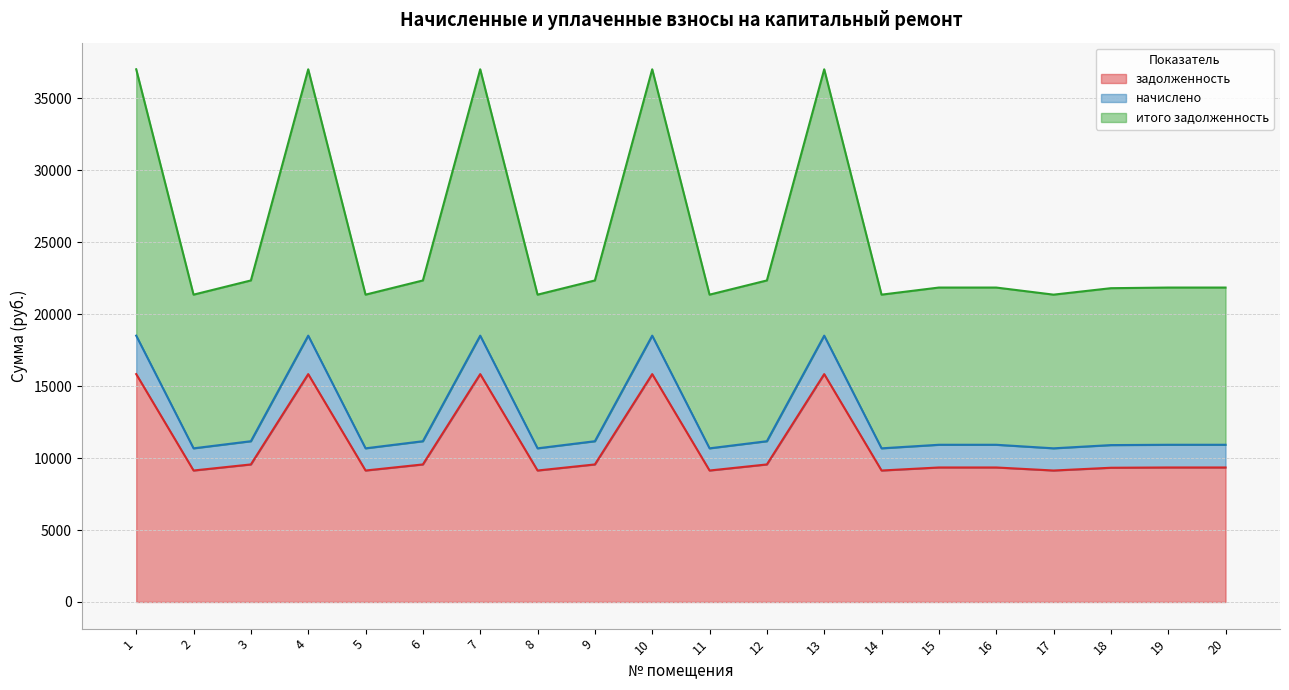

Where does the начислено series first go above 10928?

1